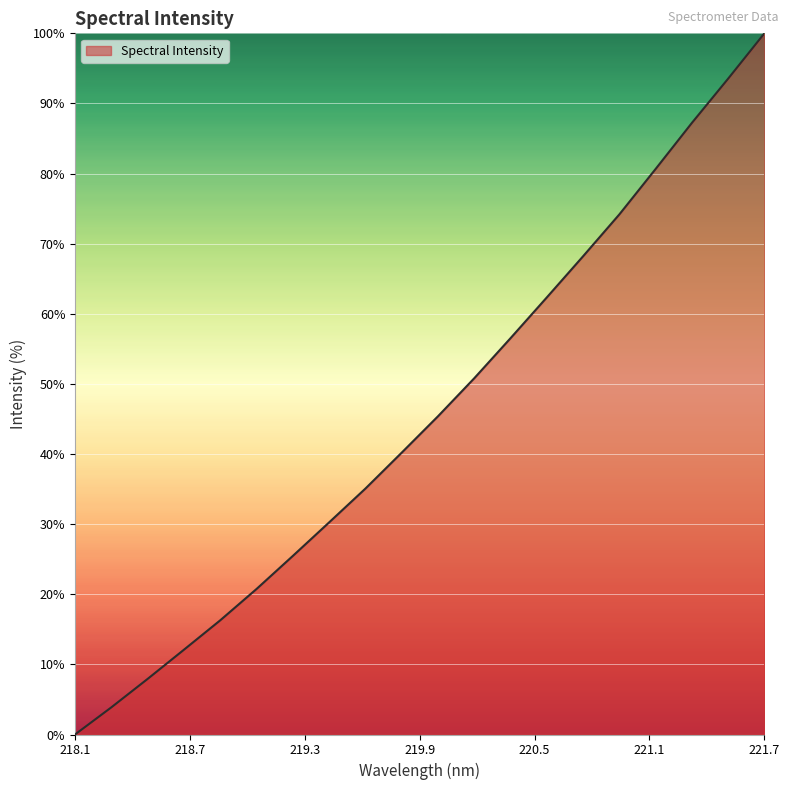

What is the maximum value shown in the chart?

100.0